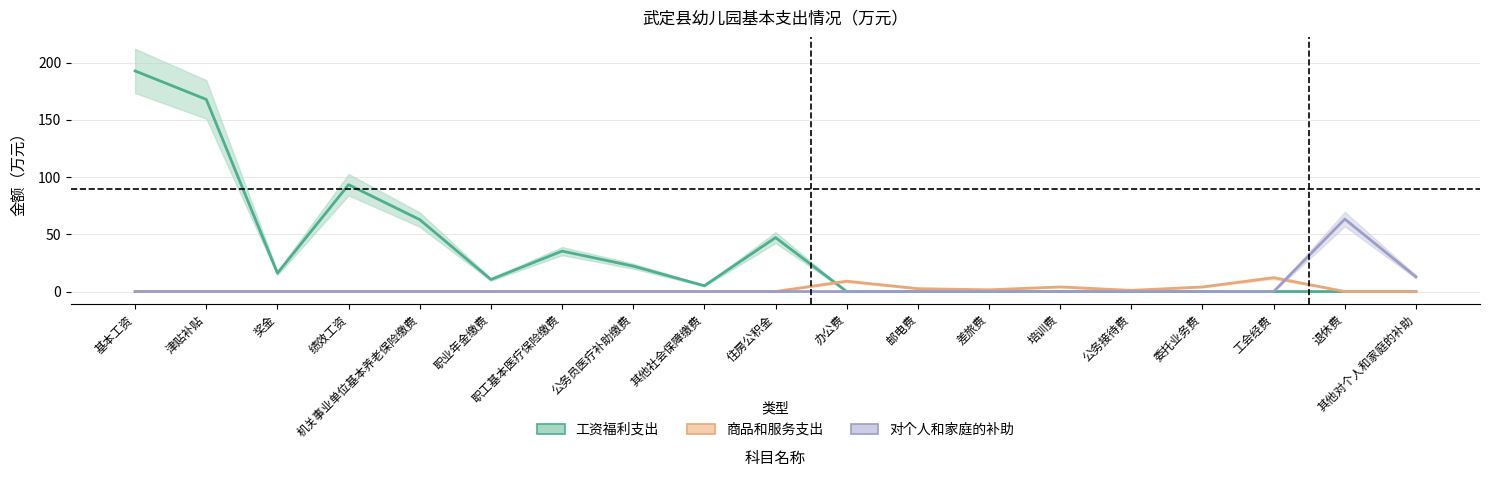

What is the total value across all series at 奖金?

16.1